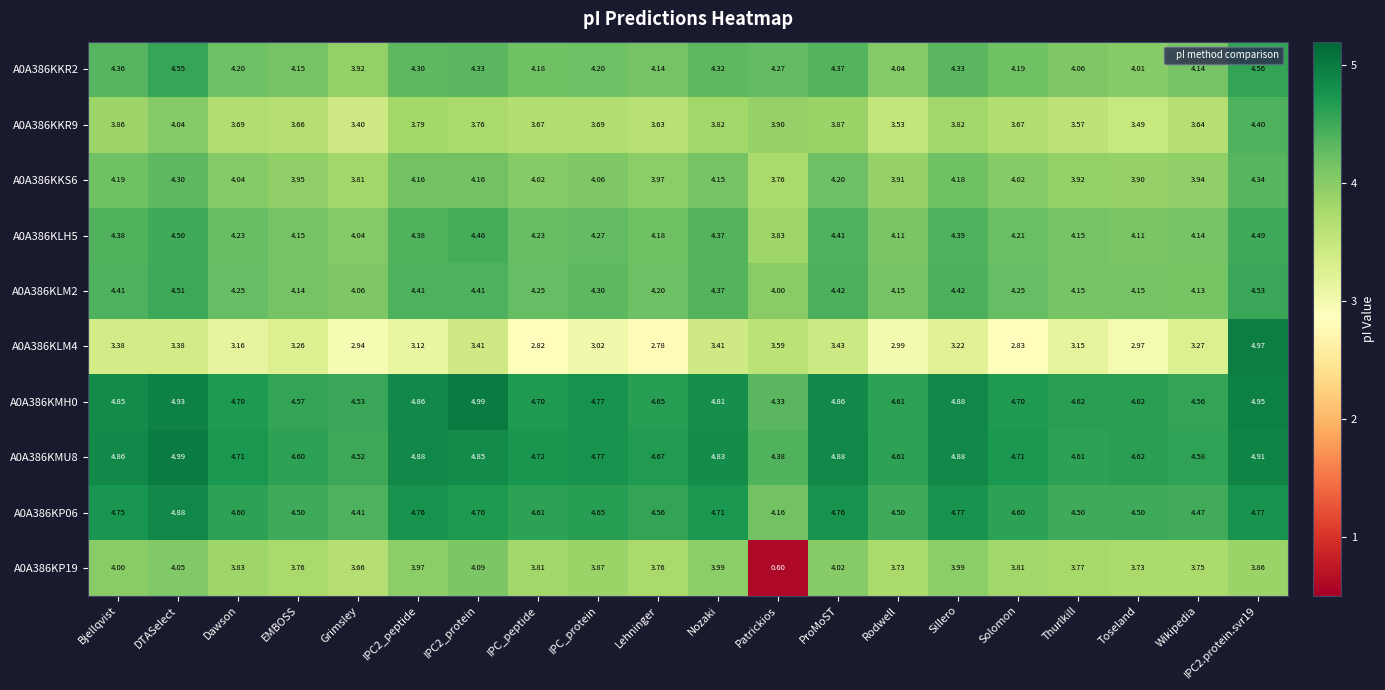

Is the value of A0A386KP19 at Thurlkill greater than the value of A0A386KLM4 at DTASelect?

Yes